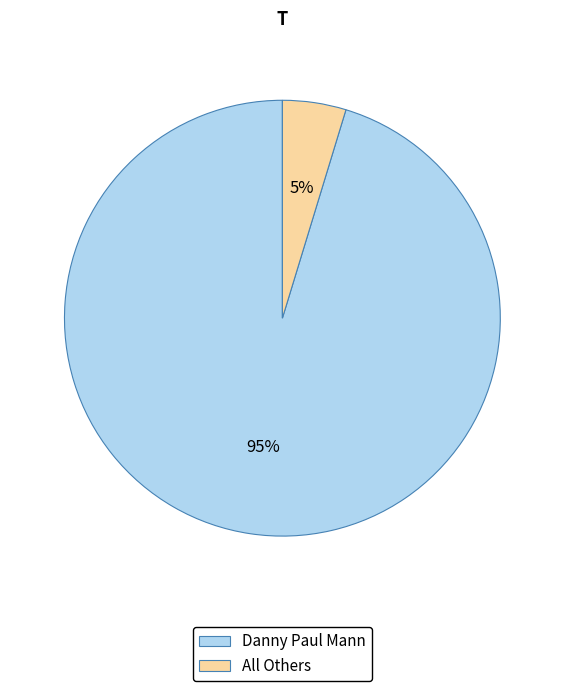

Which has a higher value, All Others or Danny Paul Mann?

Danny Paul Mann